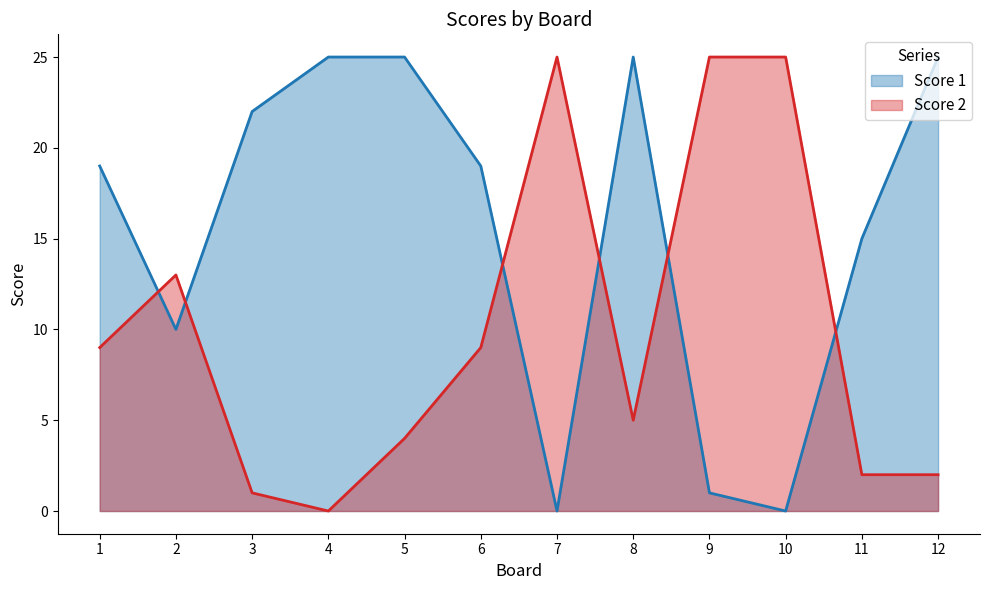

Which series ends up on top after the final intersection of Score 1 and Score 2?

Score 1